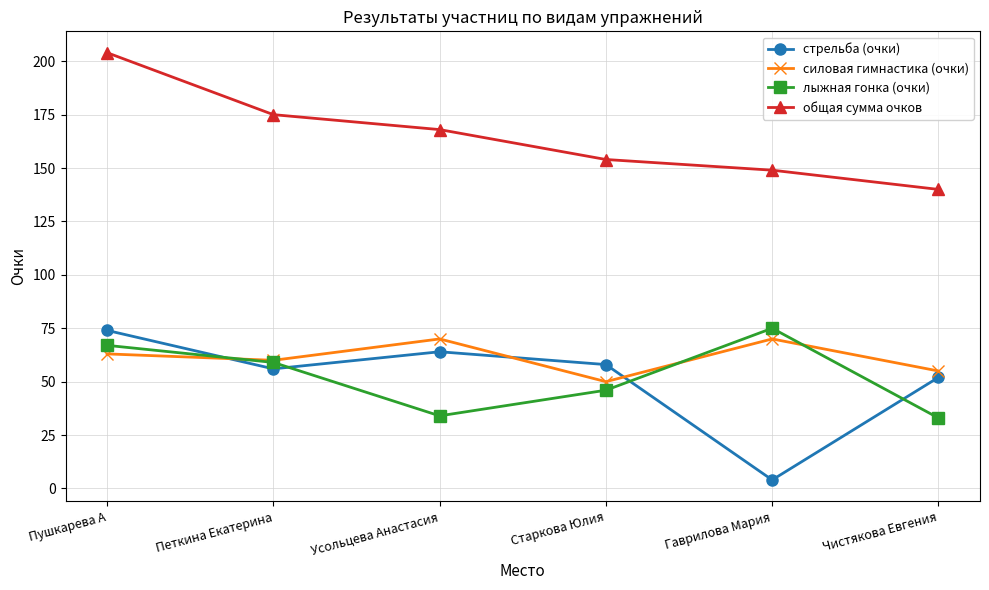

What is the sum of the общая сумма очков values at Чистякова Евгения and Пушкарева А?

344